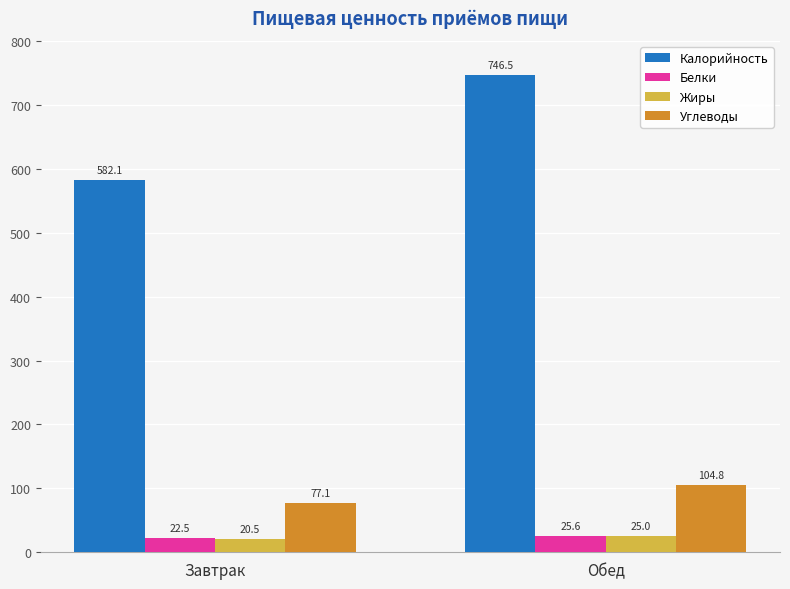

At which label is Белки closest to 24?

Завтрак